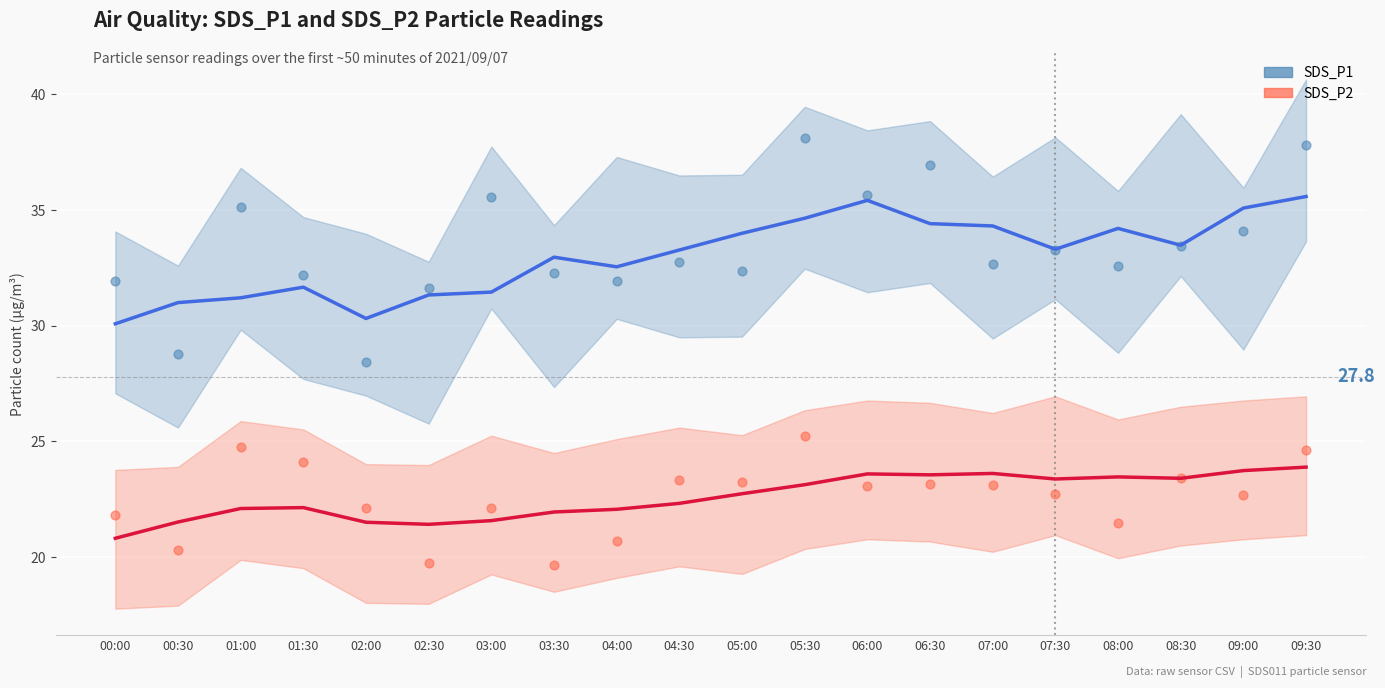

At which category is the sum across all series the highest?

09:30